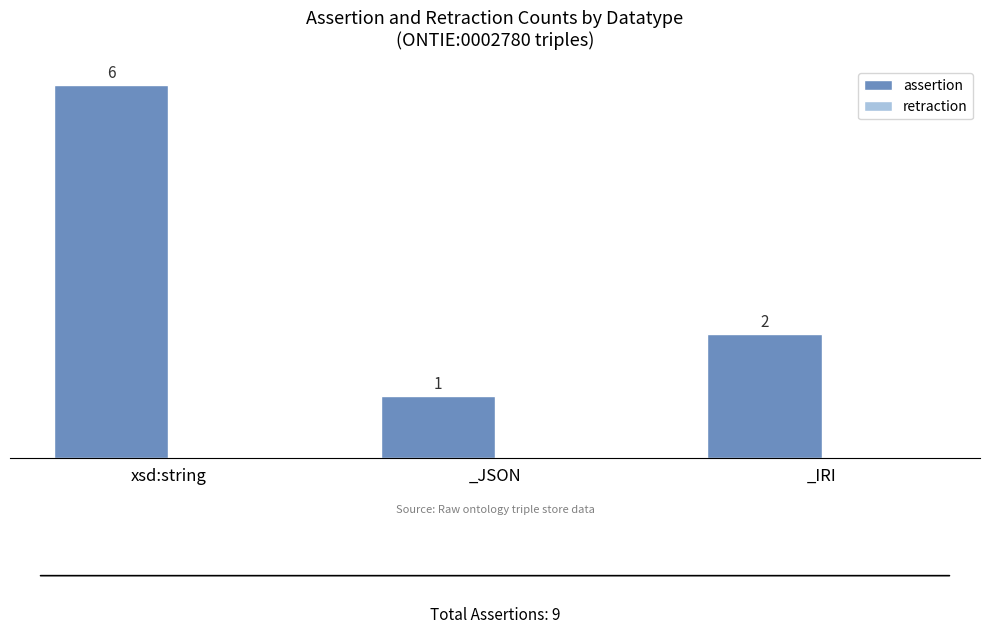

List the labels in order of value, largest first.

xsd:string, _IRI, _JSON